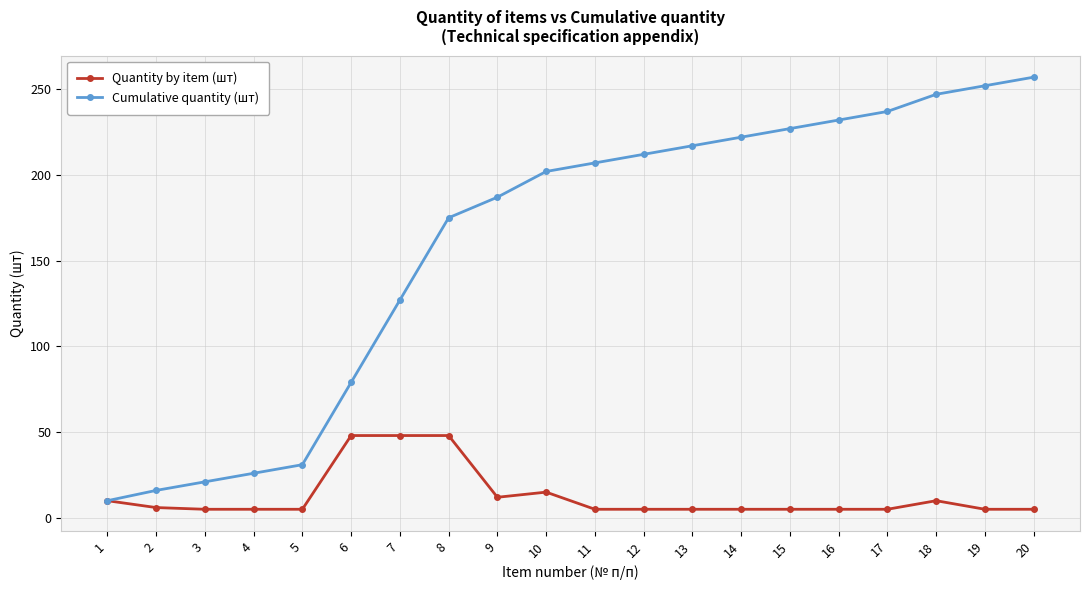

List the series in order of their peak value, highest first.

Cumulative quantity (шт), Quantity by item (шт)